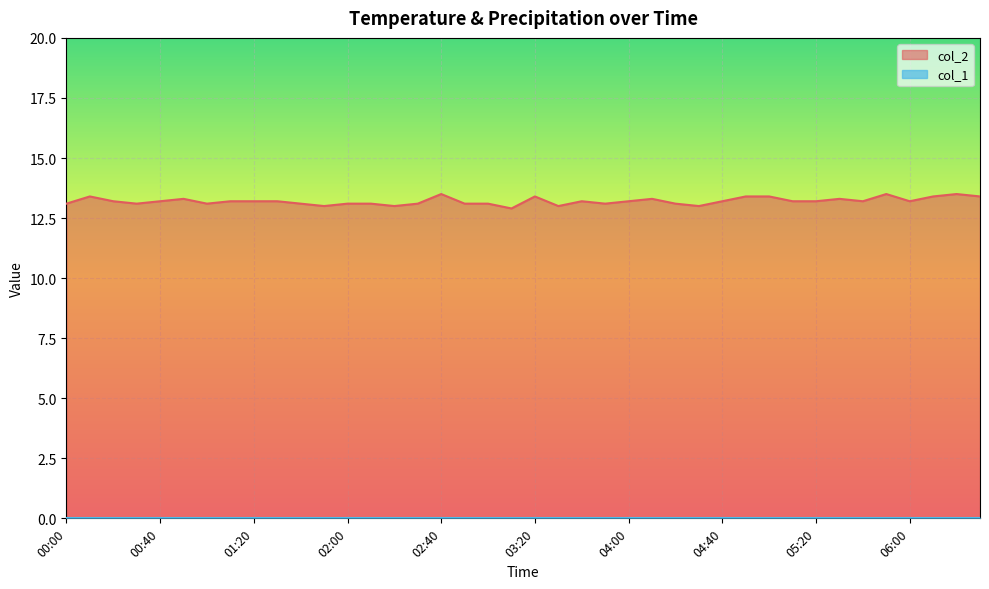

Does the chart display data point markers on the line(s)?

No